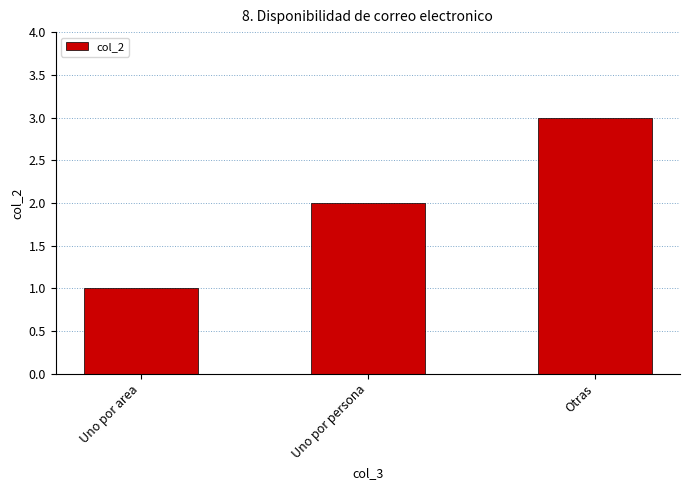

Rank the categories by value from highest to lowest.

Otras, Uno por persona, Uno por area